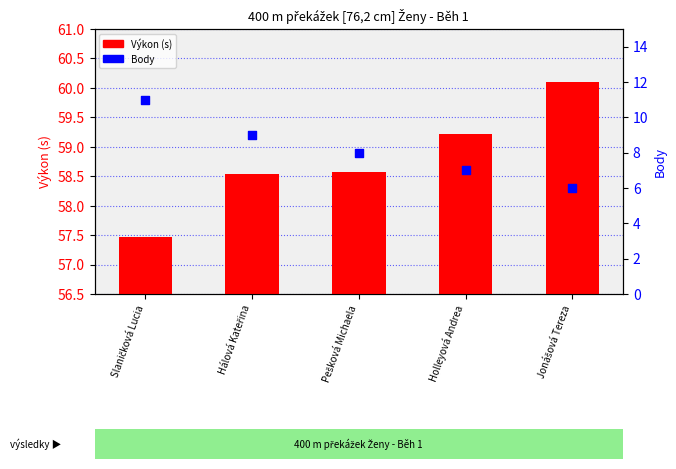

Which series contains the highest Y value?

Výkon (s)